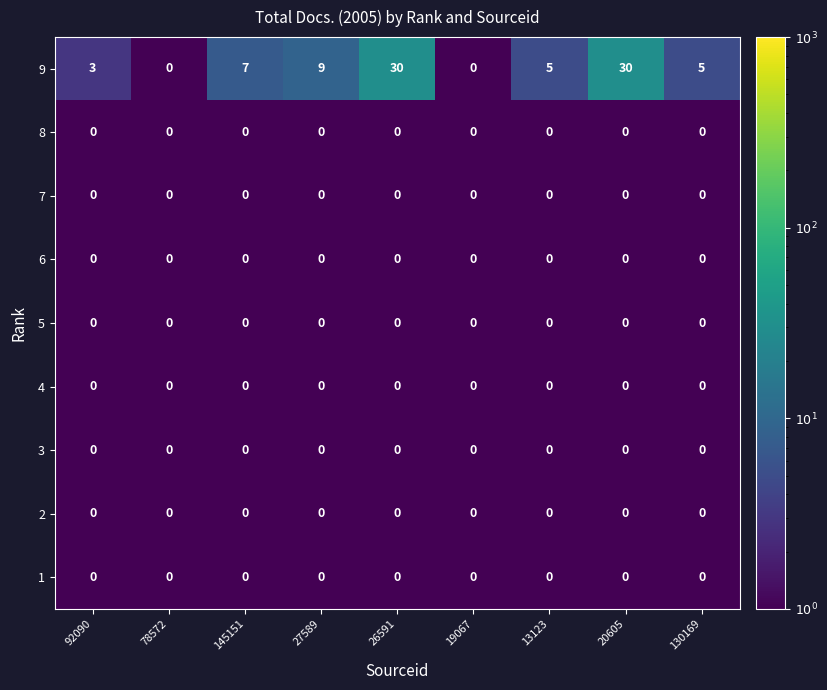

Is it true that 9 equals 3 at 92090?

True